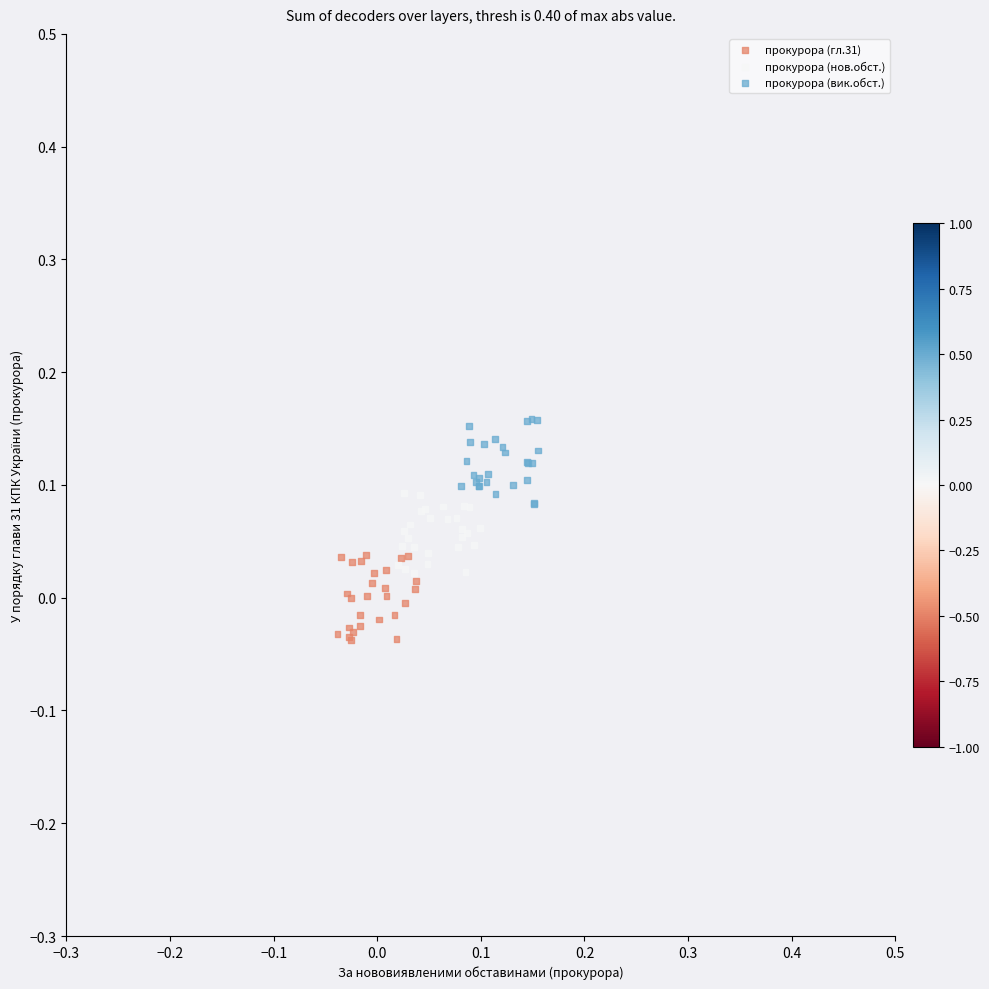

Which series contains the lowest Y value?

прокурора (гл.31)